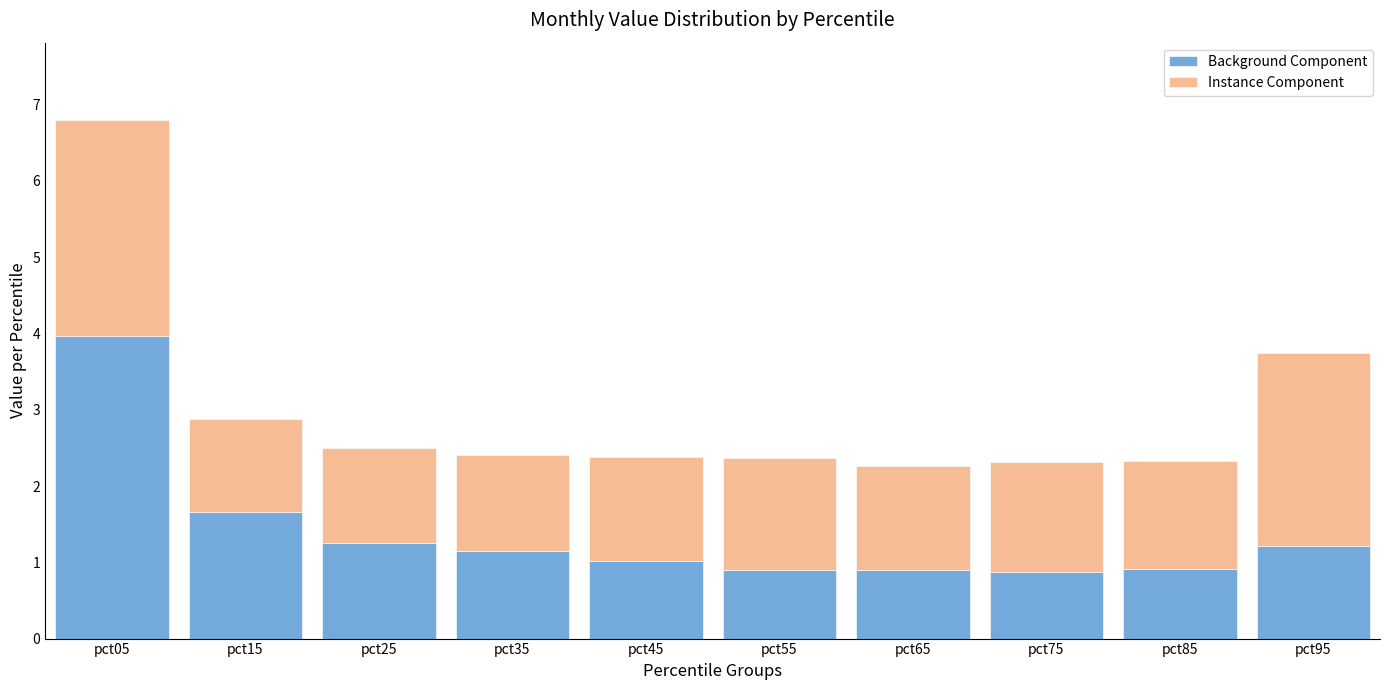

What is the difference between the maximum and minimum values in the Background Component series?

3.1